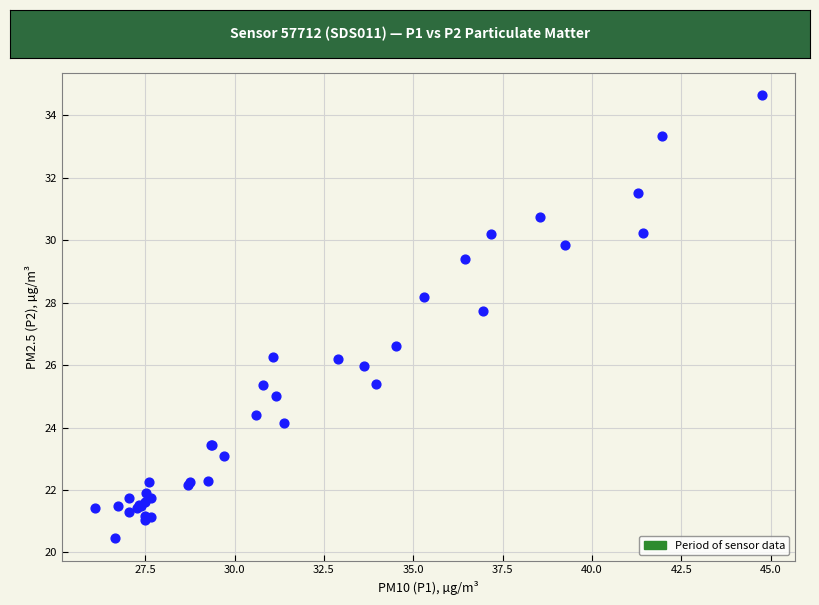

What Y value in the scatter plot is closest to 27?

26.6